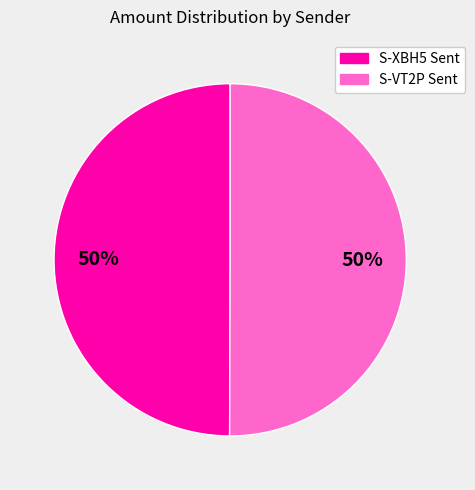

Combined, do S-VT2P Sent and S-XBH5 Sent account for over 50%?

Yes